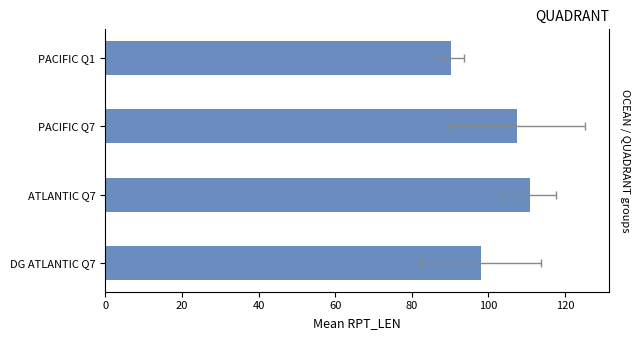

What is the minimum value shown in the chart?

90.3